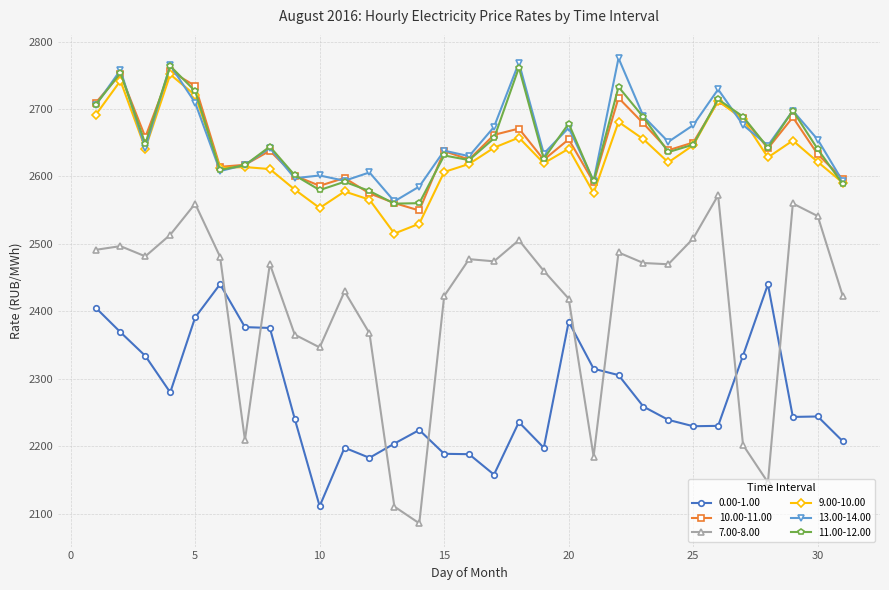

What is the value of the 7.00-8.00 point at the 28th from the left?

2146.4